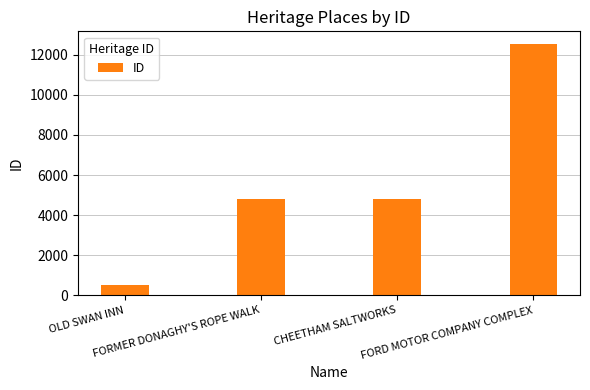

Which category has the lowest value across all series?

OLD SWAN INN